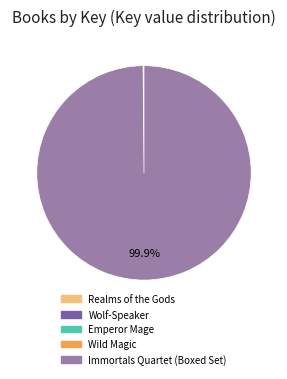

What is the largest slice in the pie chart?

Immortals Quartet (Boxed Set)